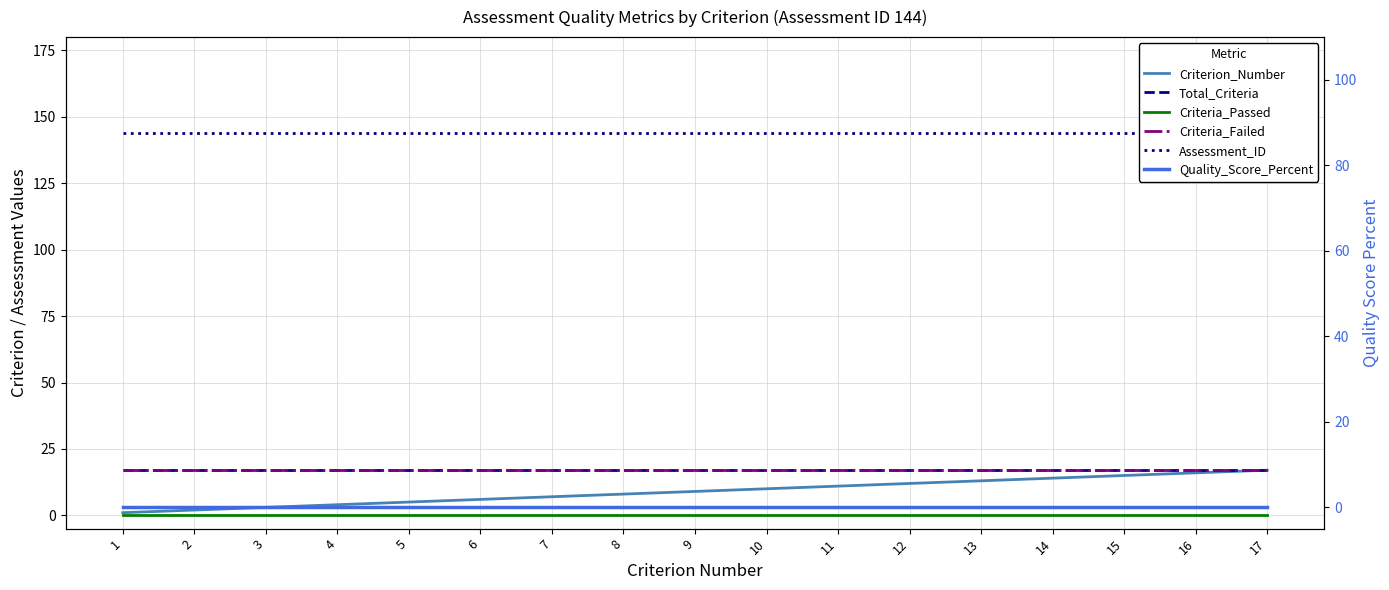

What are all the series names shown in the legend?

Criterion_Number, Total_Criteria, Criteria_Passed, Criteria_Failed, Assessment_ID, Quality_Score_Percent